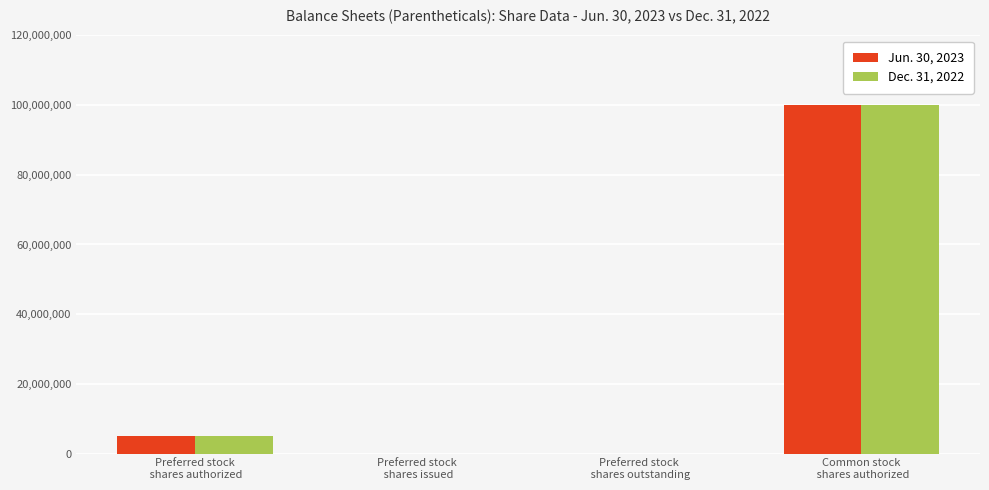

How many groups of bars are there?

4